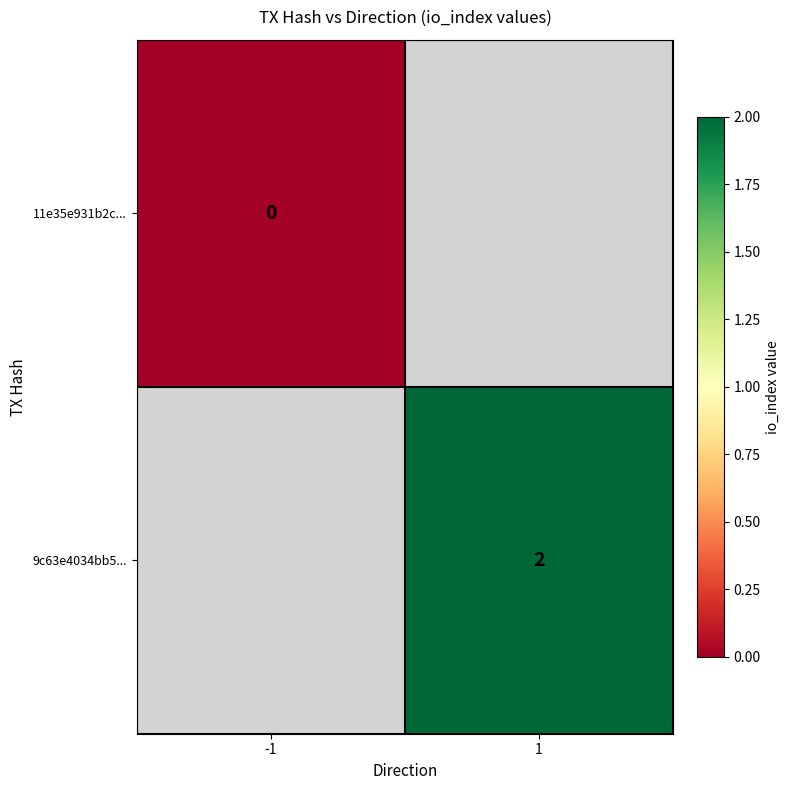

The 9c63e4034bb5... series shows 1 at 1. True or false?

False